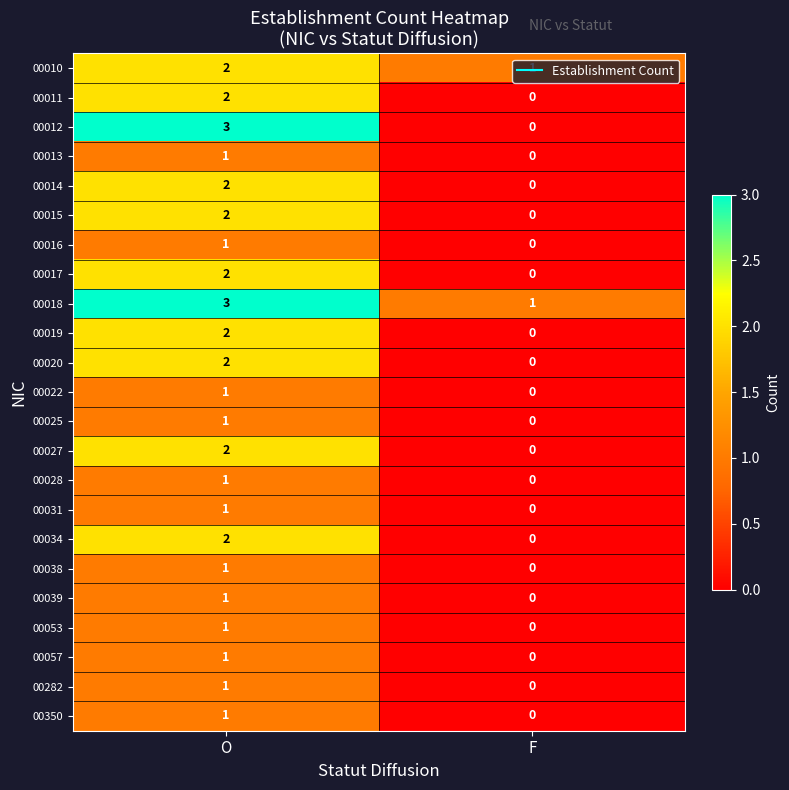

At which category does the chart reach its peak across all series?

O